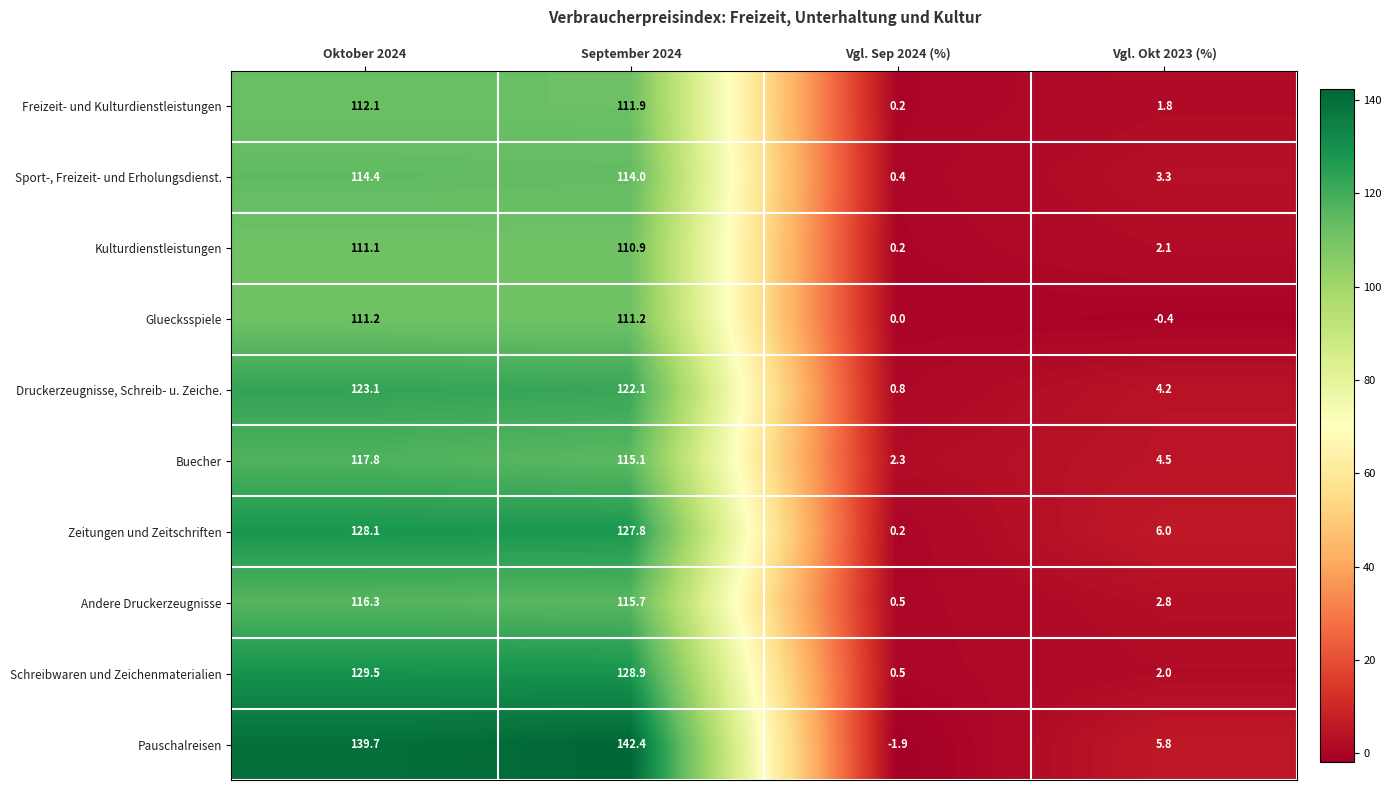

What is the spread (max minus min) of values at September 2024?

31.5